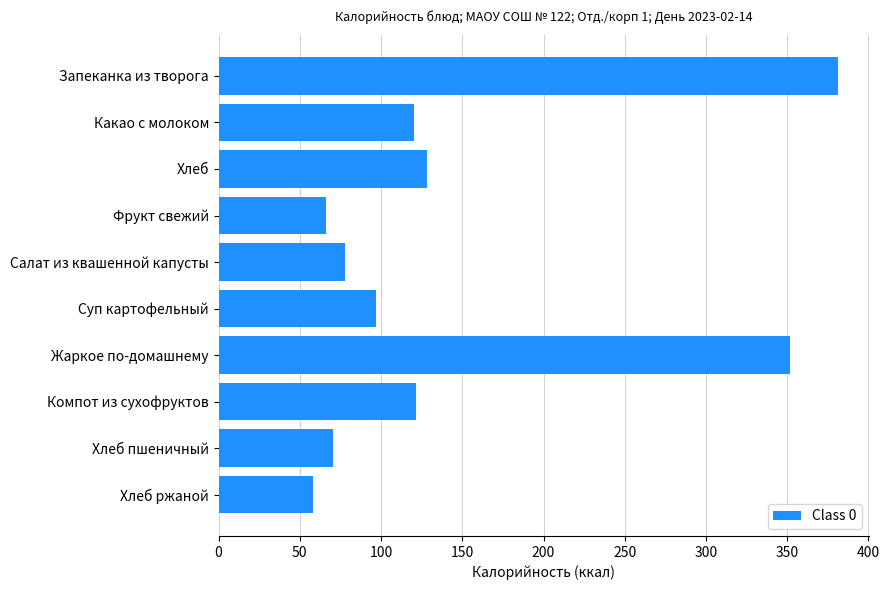

Approximately how many times larger is the value at Жаркое по-домашнему compared to Хлеб ржаной?

6.1